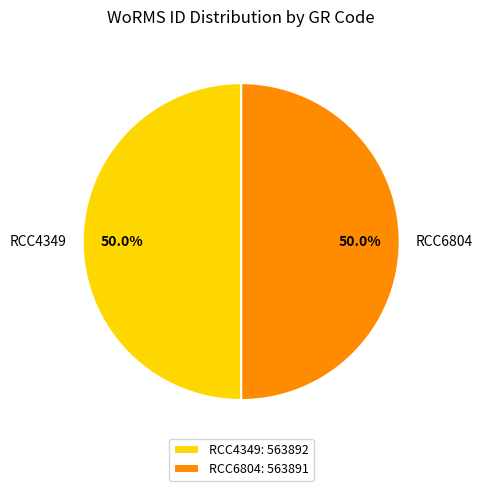

What is the ratio of the value at RCC4349 to the value at RCC6804?

1.0